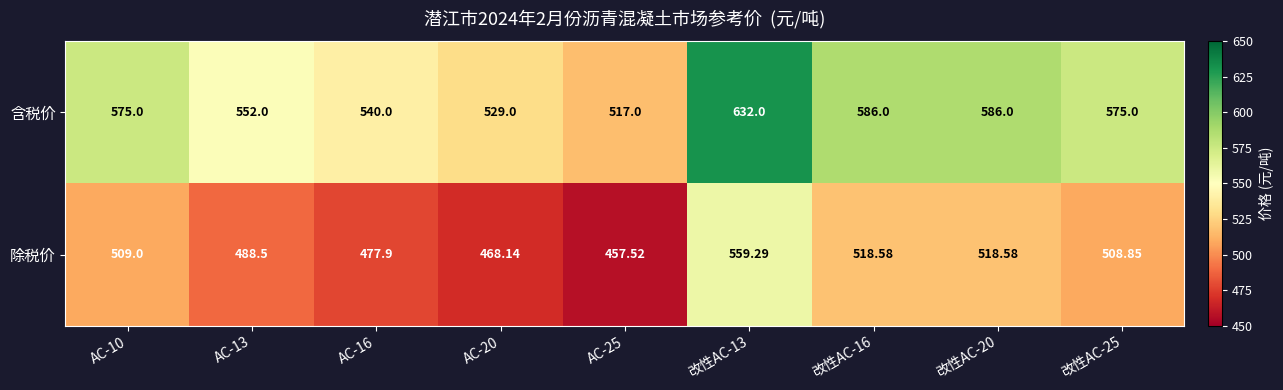

How many series are shown in this chart?

2